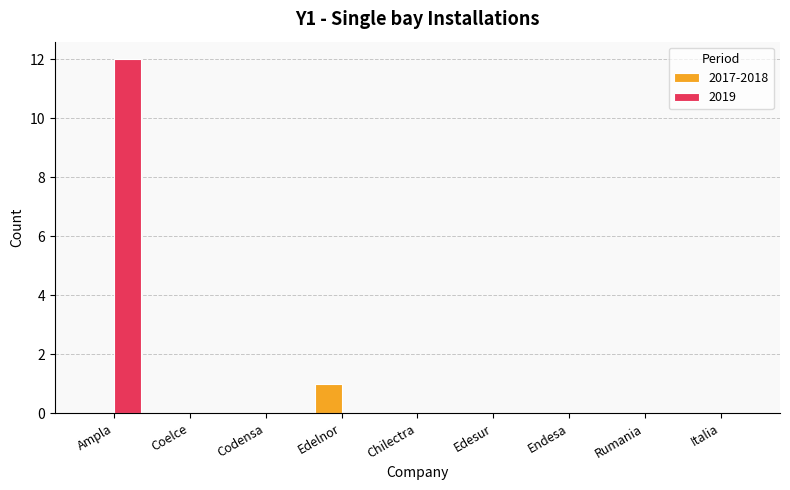

Between Ampla and Codensa, which series saw the biggest shift?

2019